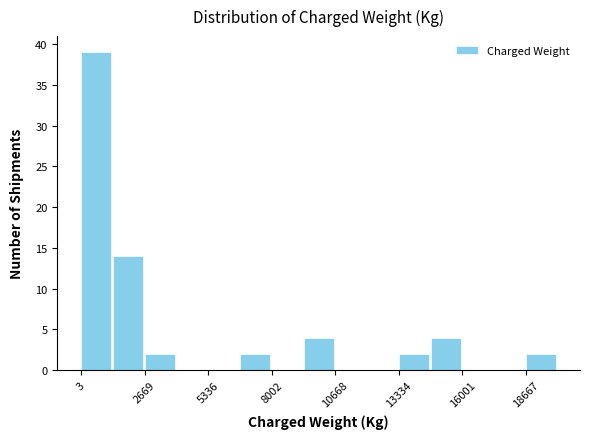

Around what value on the x-axis is the tallest bar? Give the approximate position of its centre, as read against the axis.

500